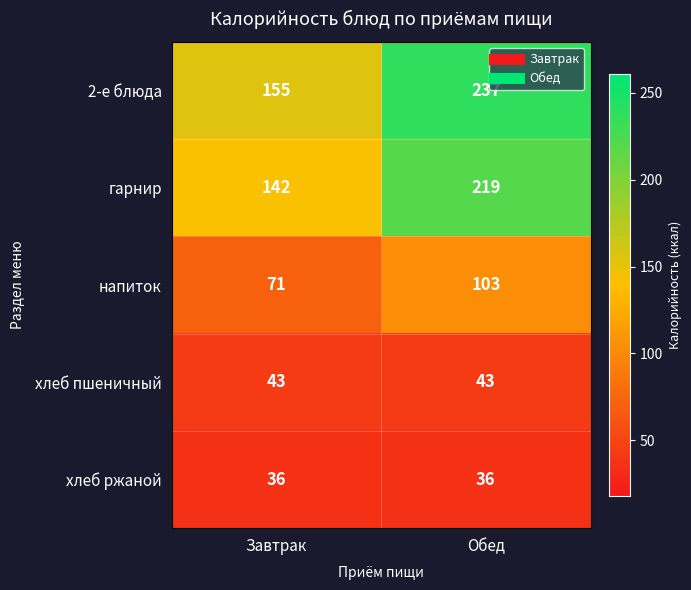

Is the value of 2-е блюда at Обед greater than the value of гарнир at Завтрак?

Yes